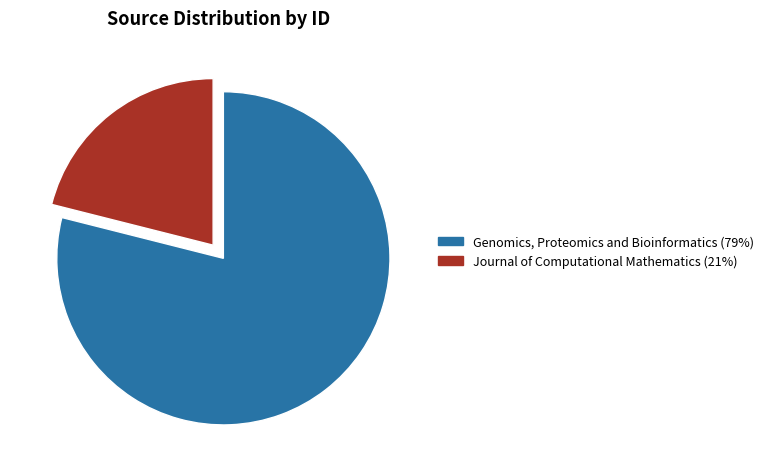

How many slices are in this pie chart?

2